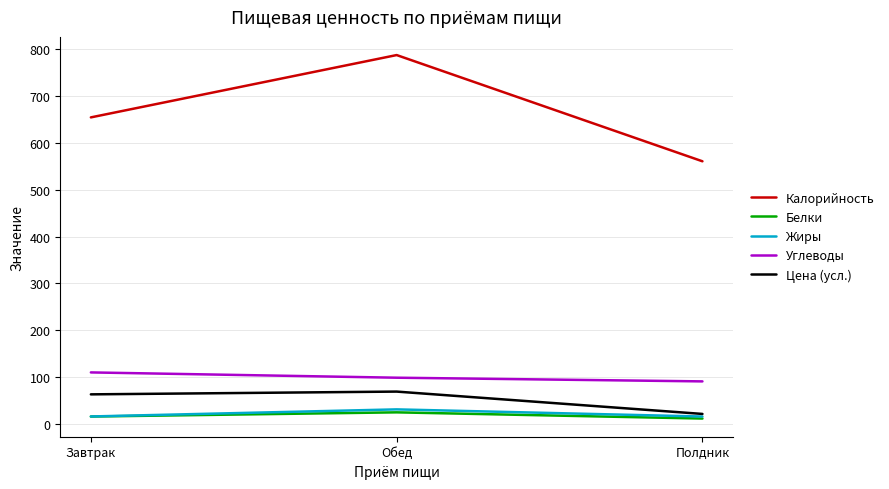

List the labels in order of Калорийность value, smallest first.

Полдник, Завтрак, Обед